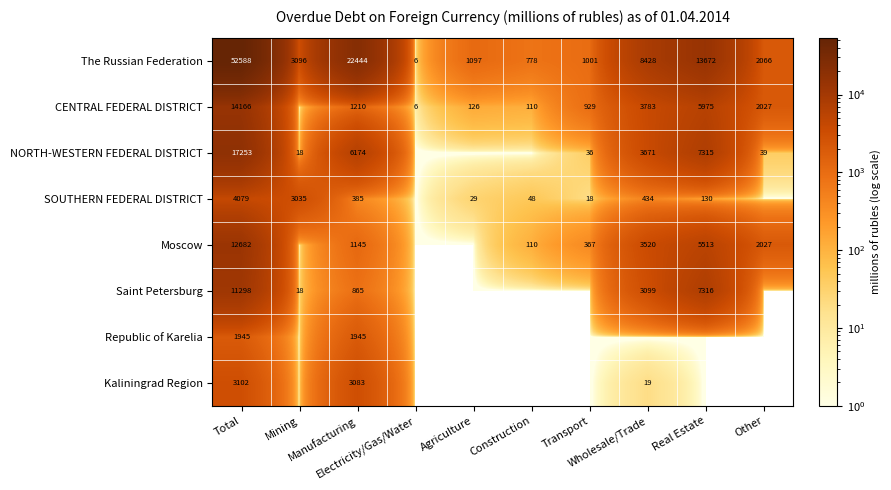

True or false: SOUTHERN FEDERAL DISTRICT has a value of 434 at Wholesale/Trade.

True